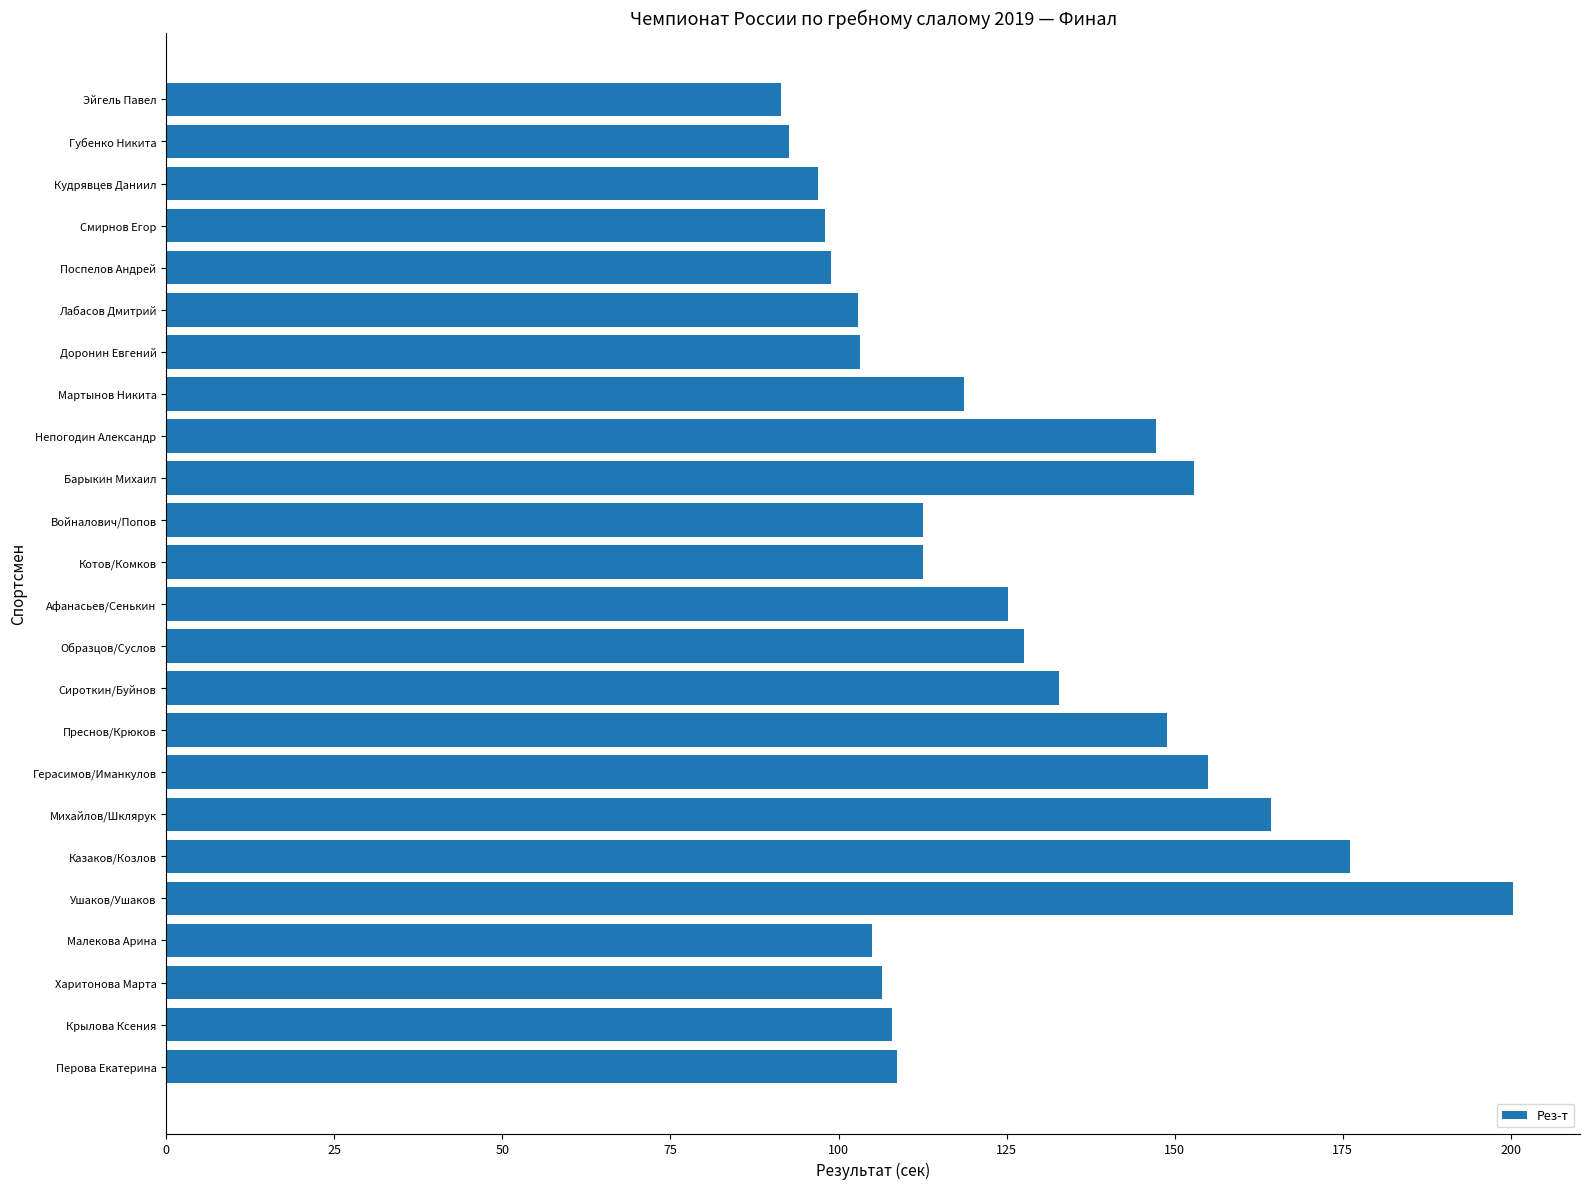

True or false: the data shows 200.3 at Ушаков/Ушаков.

True